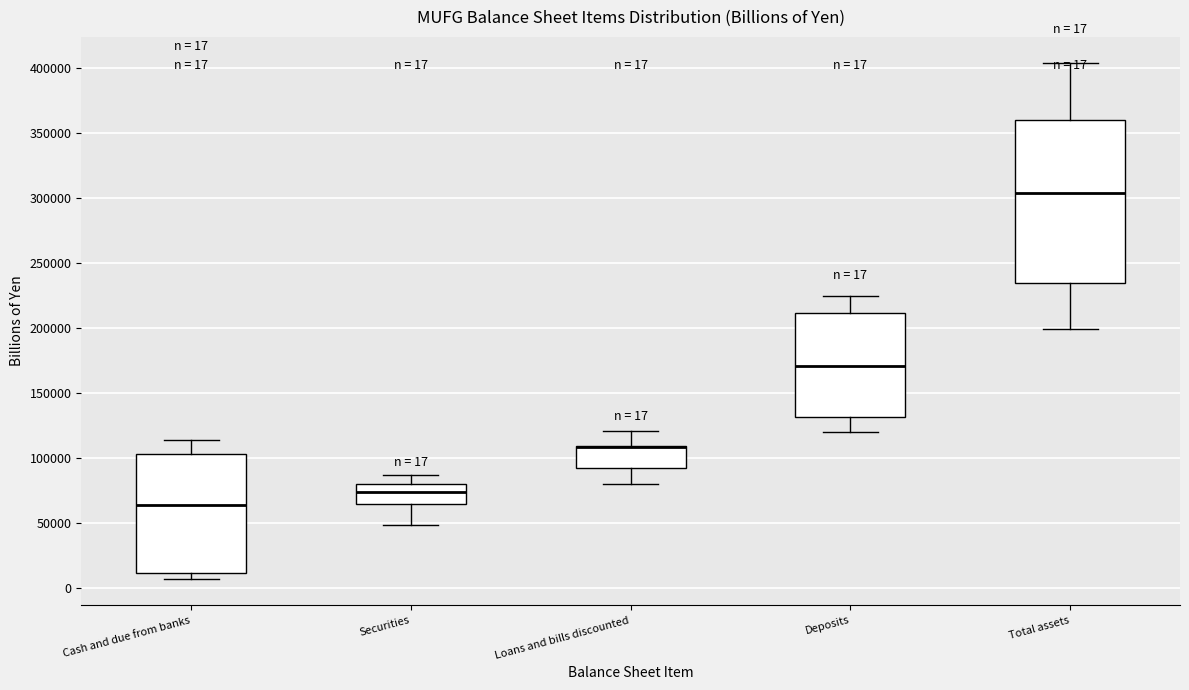

Comparing the boxes themselves (not the whiskers), which one is the tallest?

Total assets